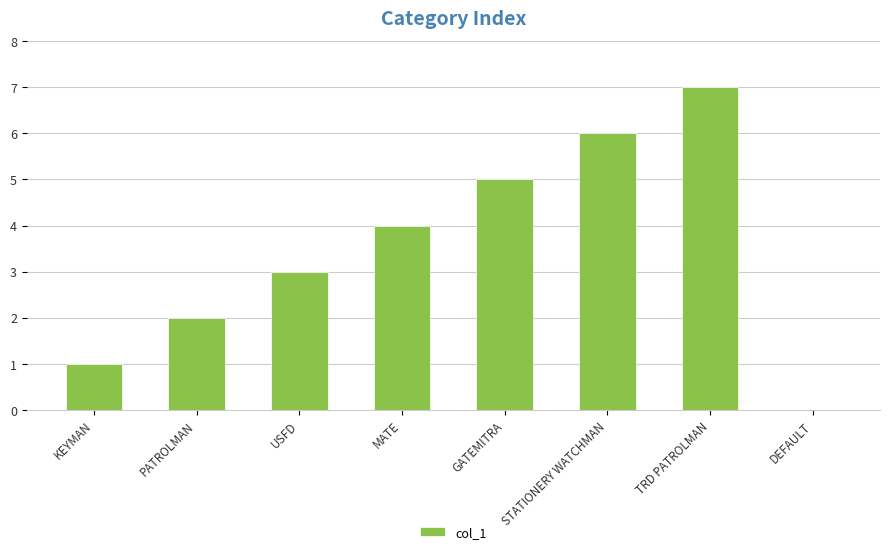

Read the value at KEYMAN.

1